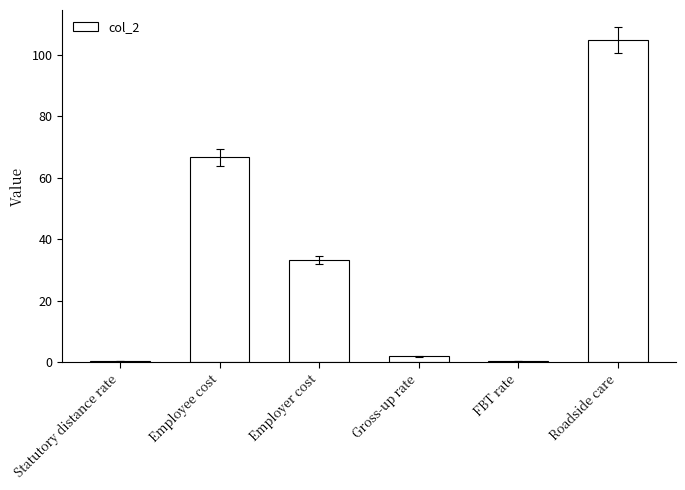

The value at FBT rate is 0.5. True or false?

True